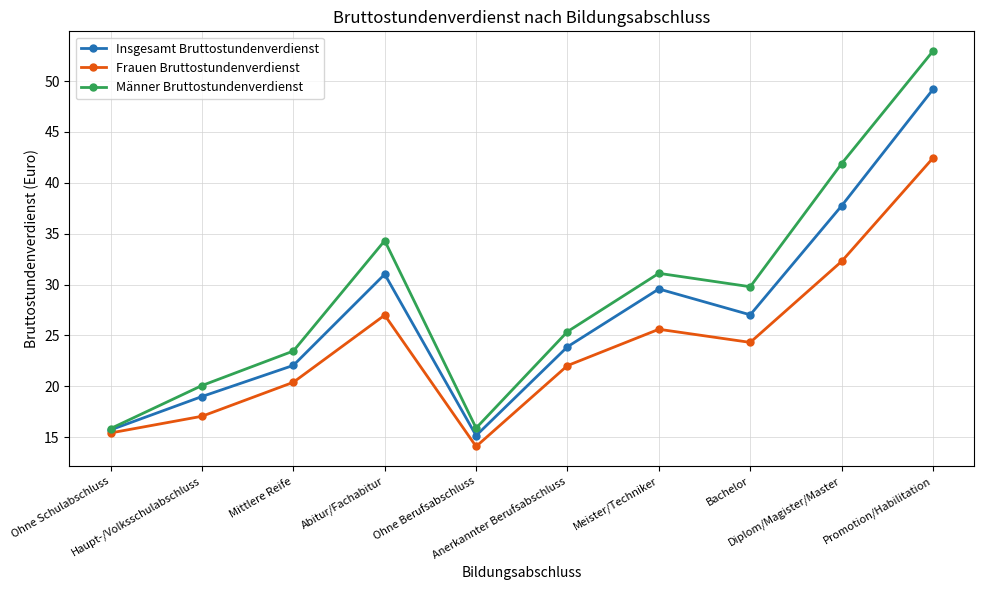

At which label does Insgesamt Bruttostundenverdienst reach its minimum?

Ohne Berufsabschluss